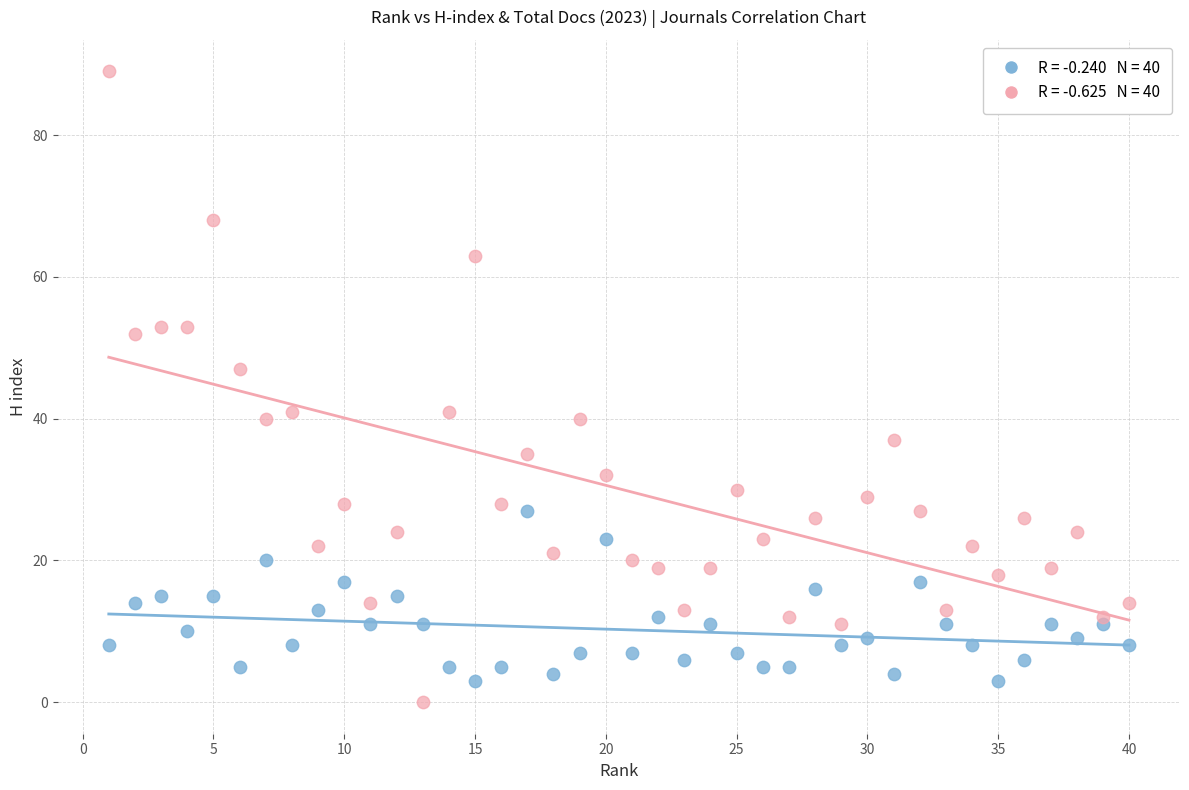

Across all data points, what is the range of X values (max minus min)?

39